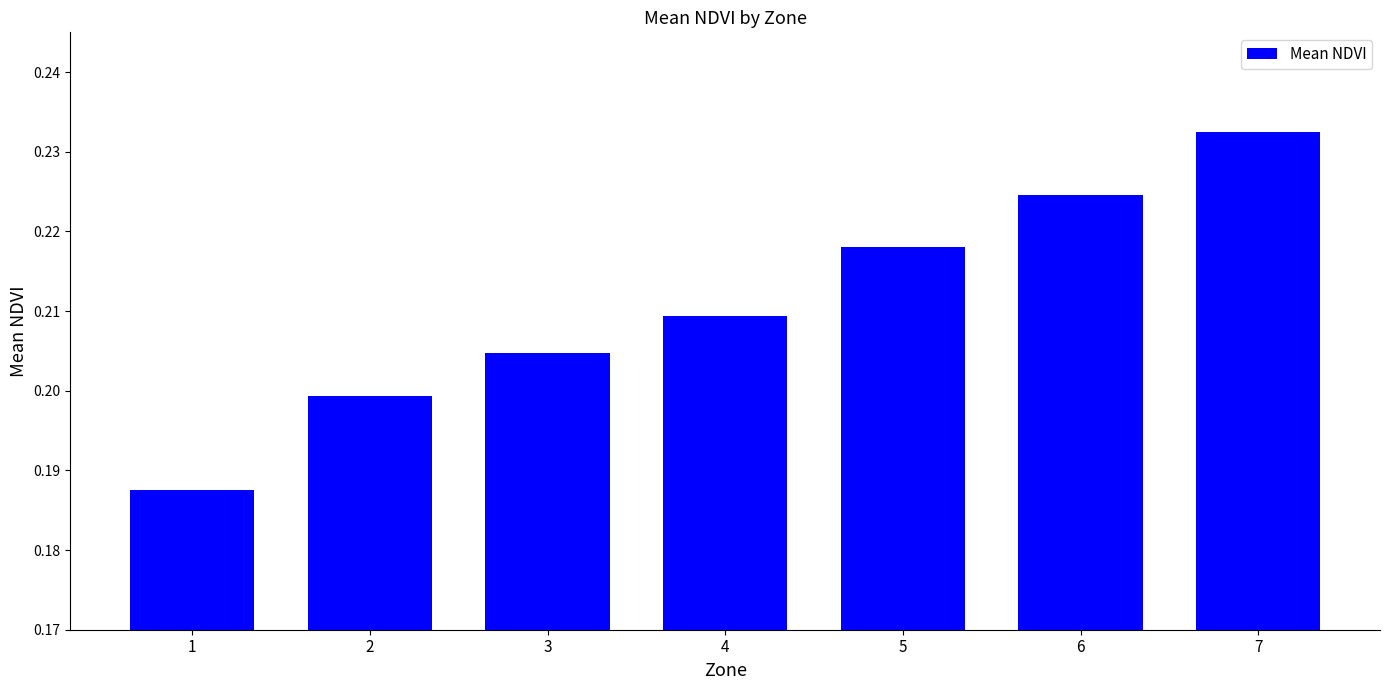

The value at 7 is 0.3. True or false?

False